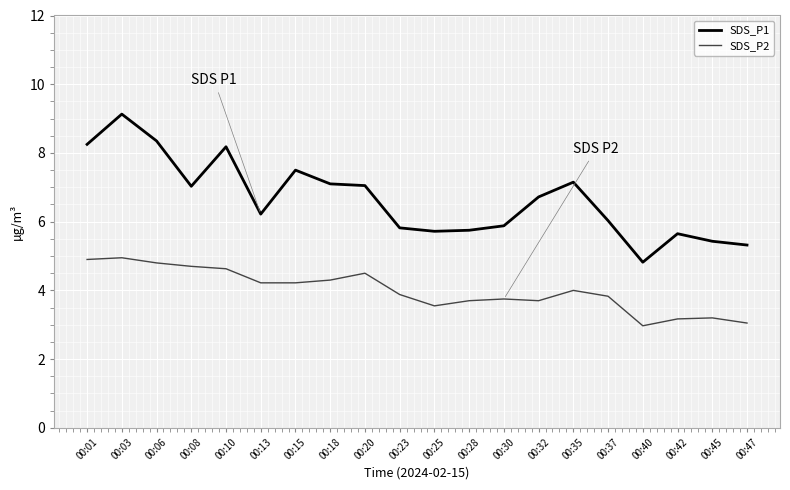

The SDS_P1 series shows 16.1 at 00:03. True or false?

False